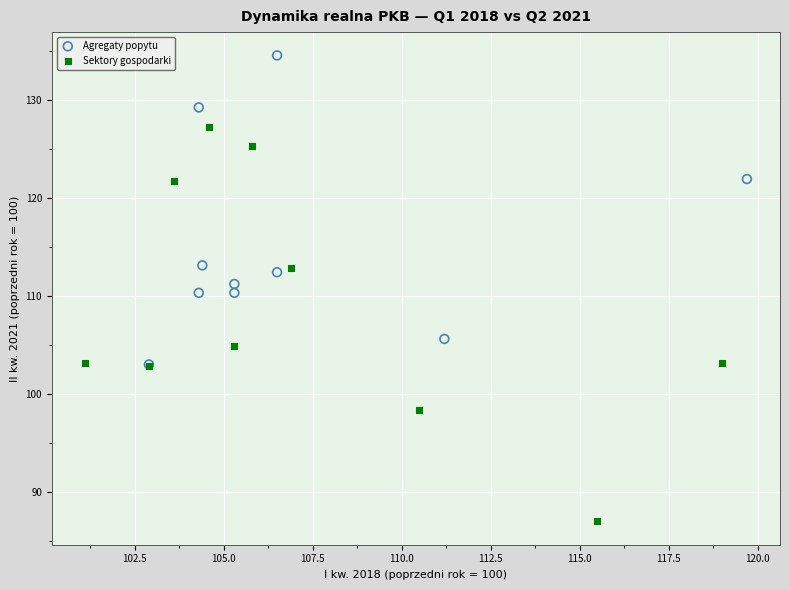

Which series reaches the minimum Y coordinate?

Sektory gospodarki